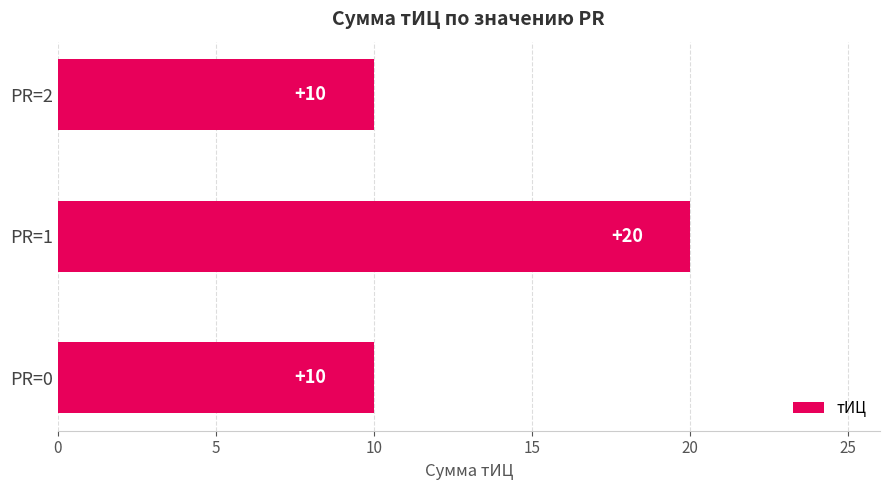

Does the chart contain any negative values?

No